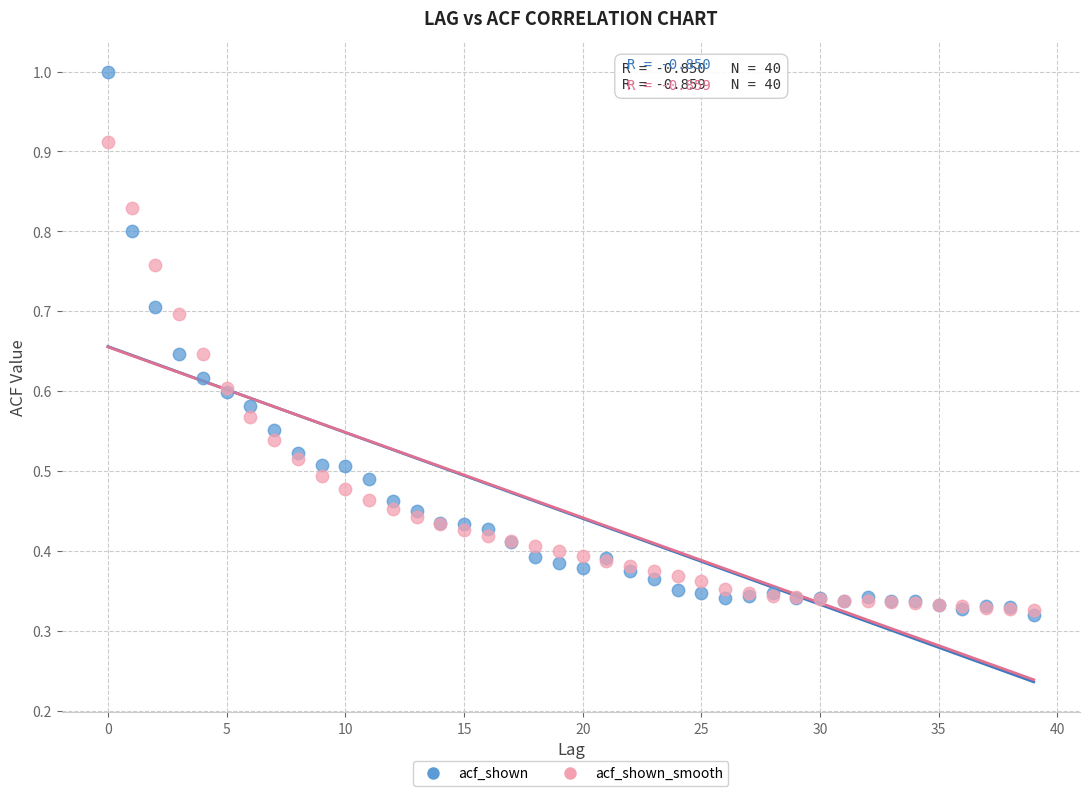

Which series contains the highest Y value?

acf_shown